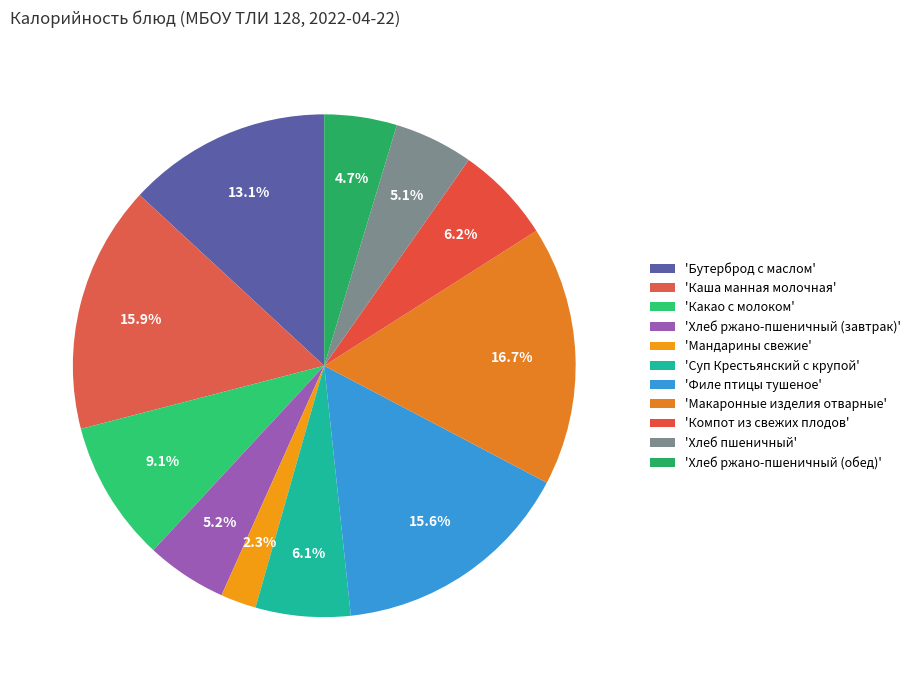

How many segments does this pie chart have?

11